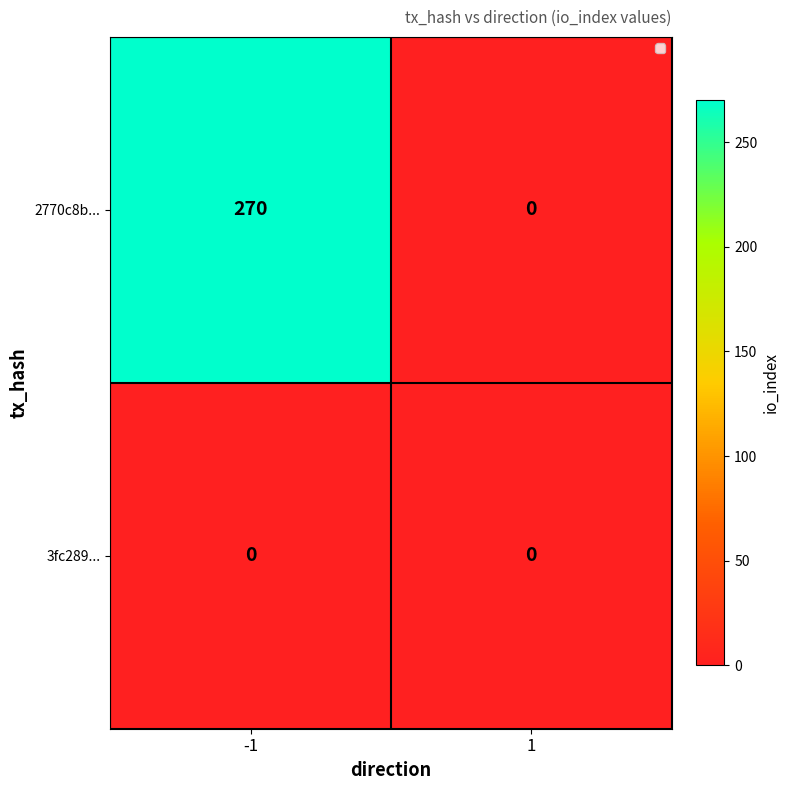

At how many categories does at least one series exceed 81?

1